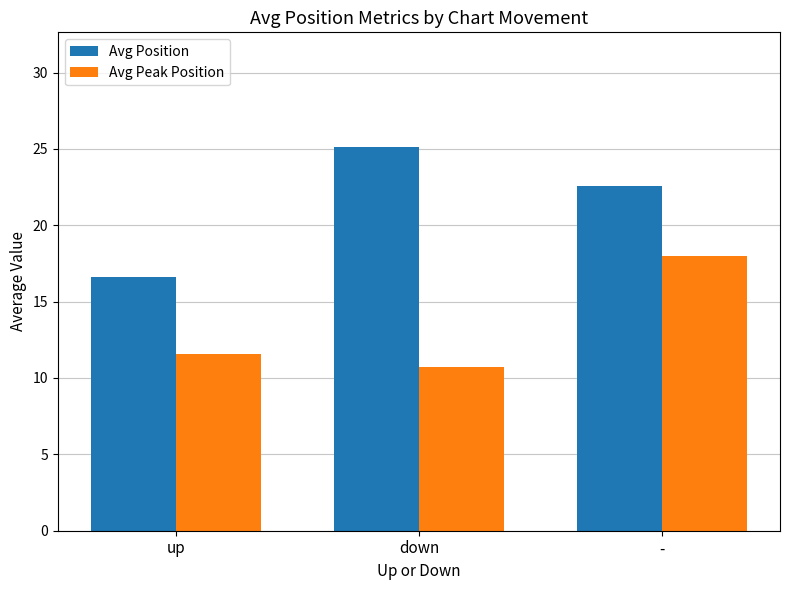

Does the chart contain stacked bars?

No